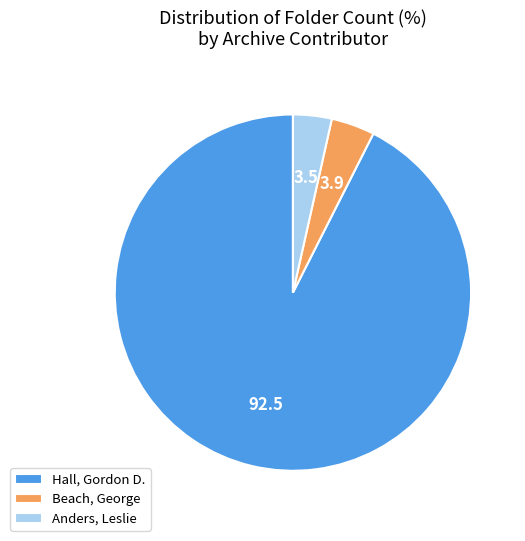

Is it true that Hall, Gordon D. is 93% of the pie?

True